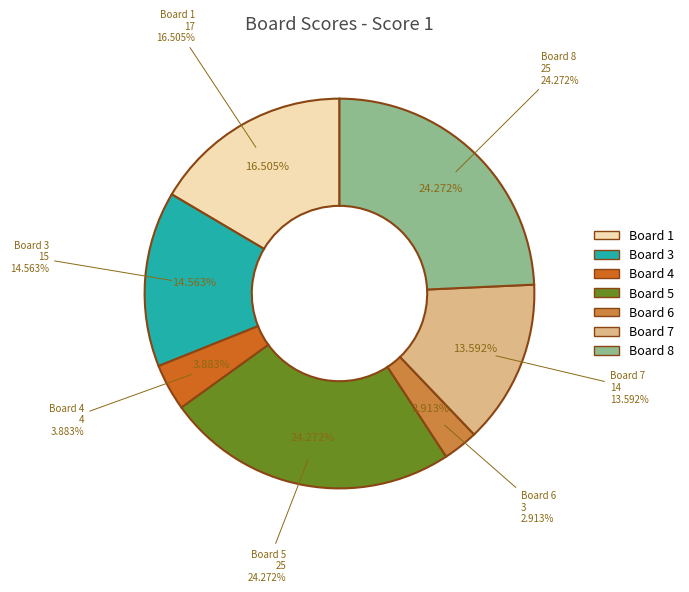

To the nearest percent, what percentage of the pie is Board 4?

4%